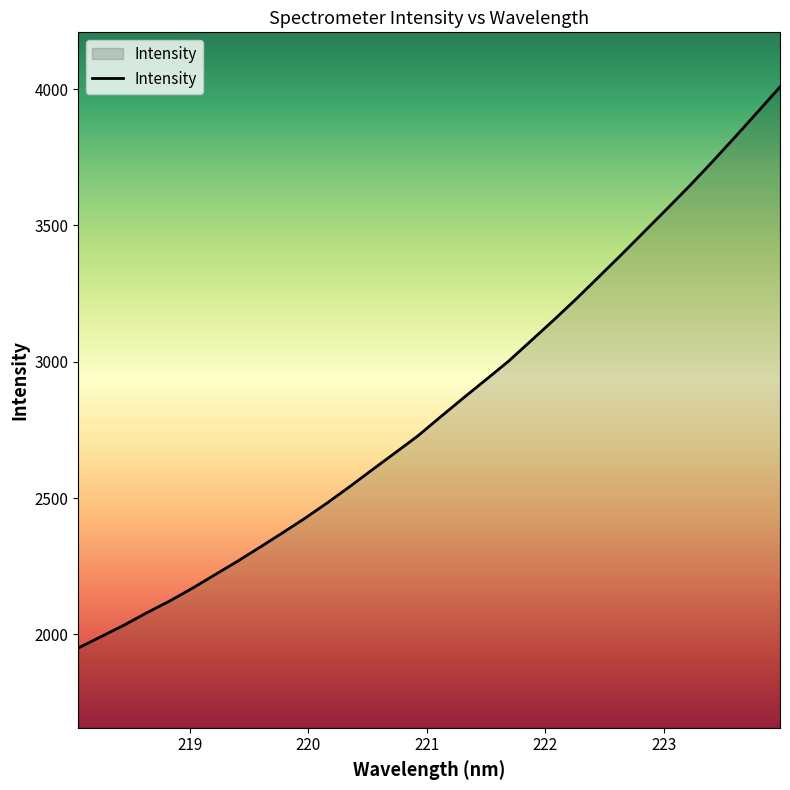

What is the difference between the maximum and minimum values?

2057.7